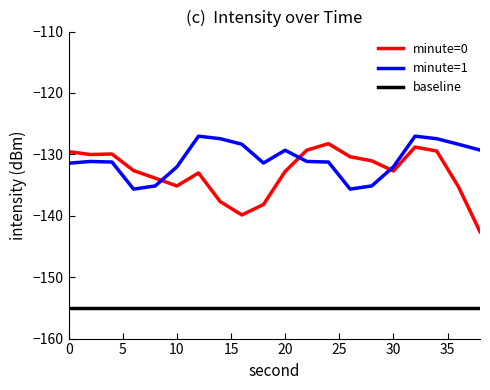

How many lines are shown in the chart?

3